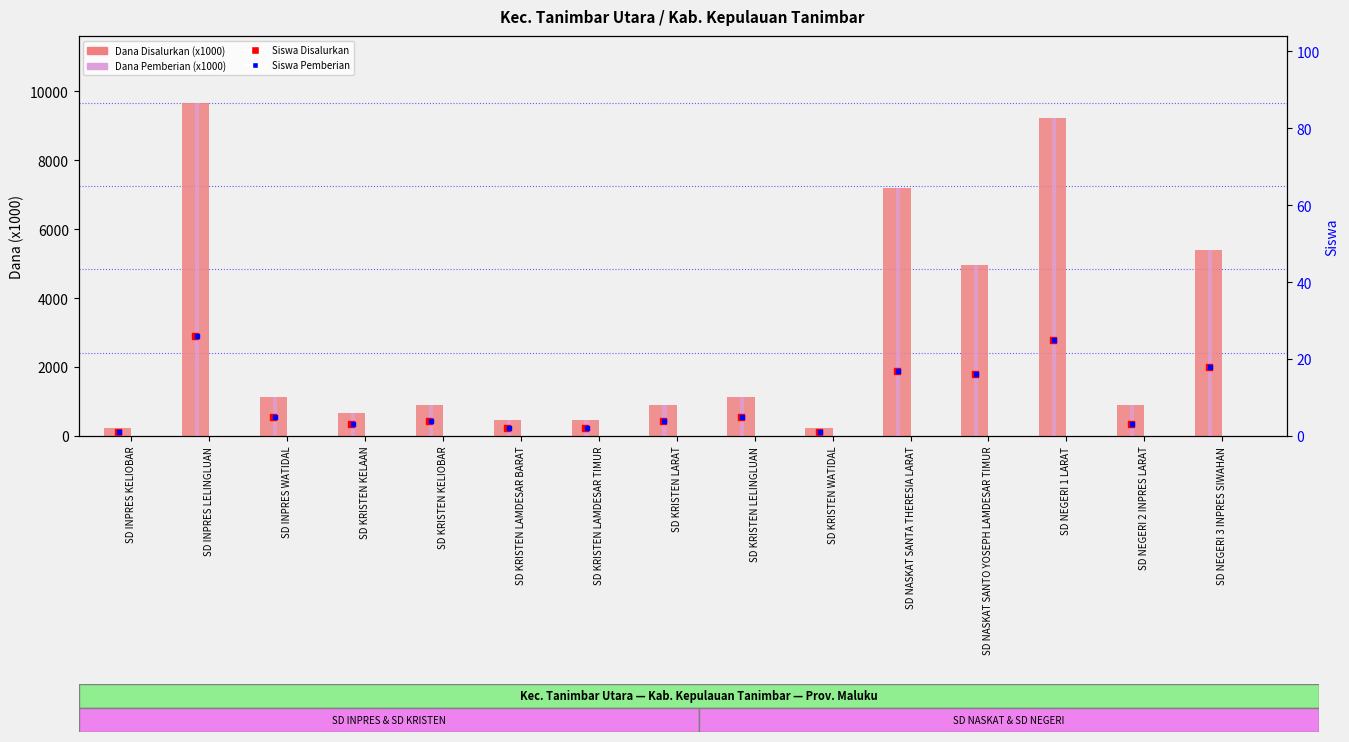

Which series has the largest Y range (max minus min)?

Dana Disalurkan (x1000)